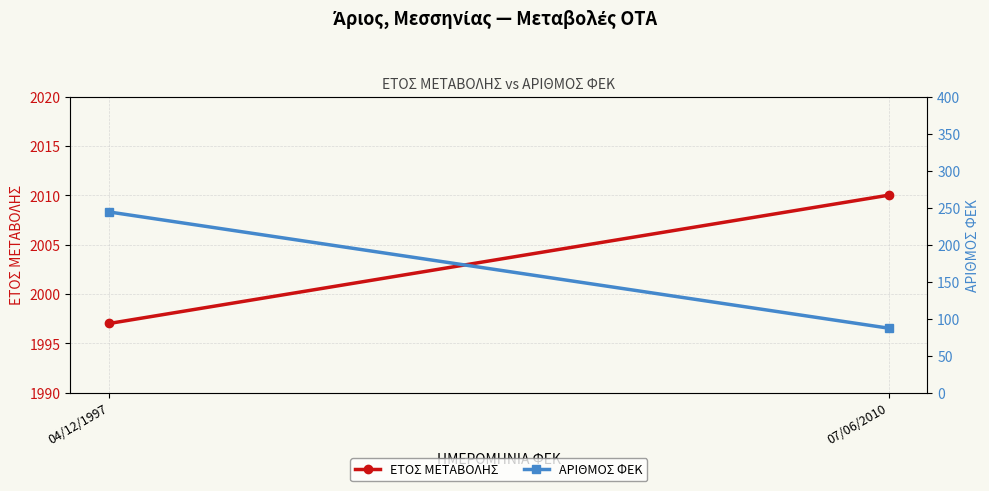

What is the total value across all series at 07/06/2010?

2097